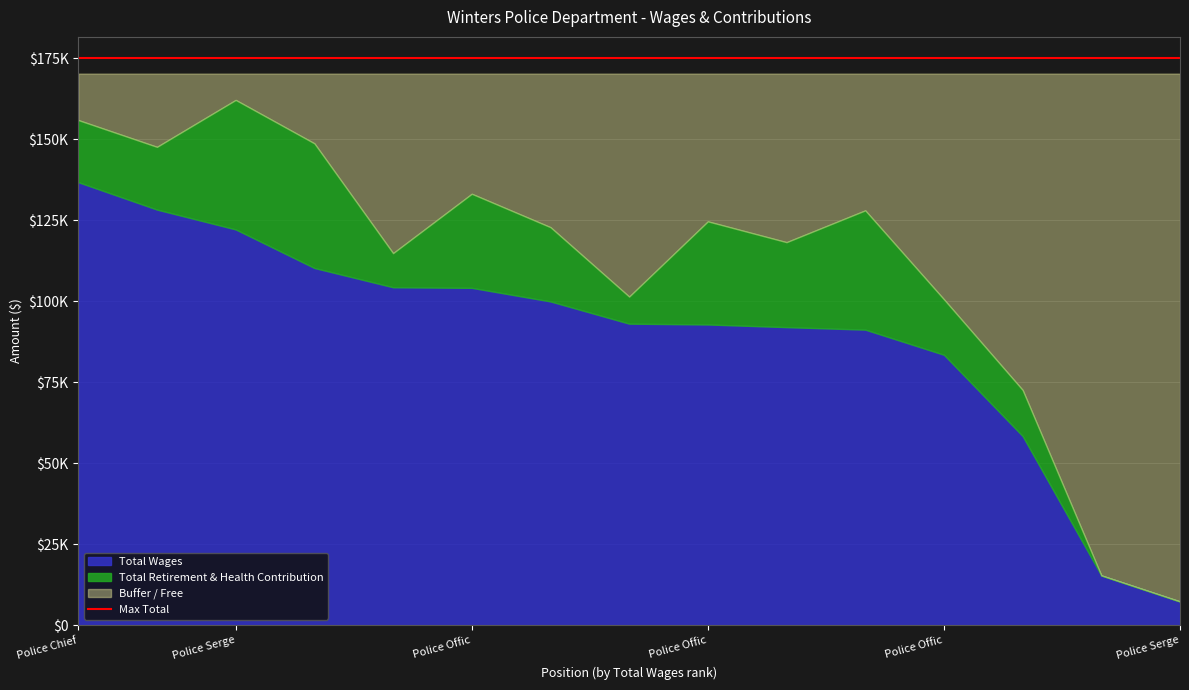

Is it true that Total Retirement & Health Contribution equals 28814 at Police Sergeant?

False